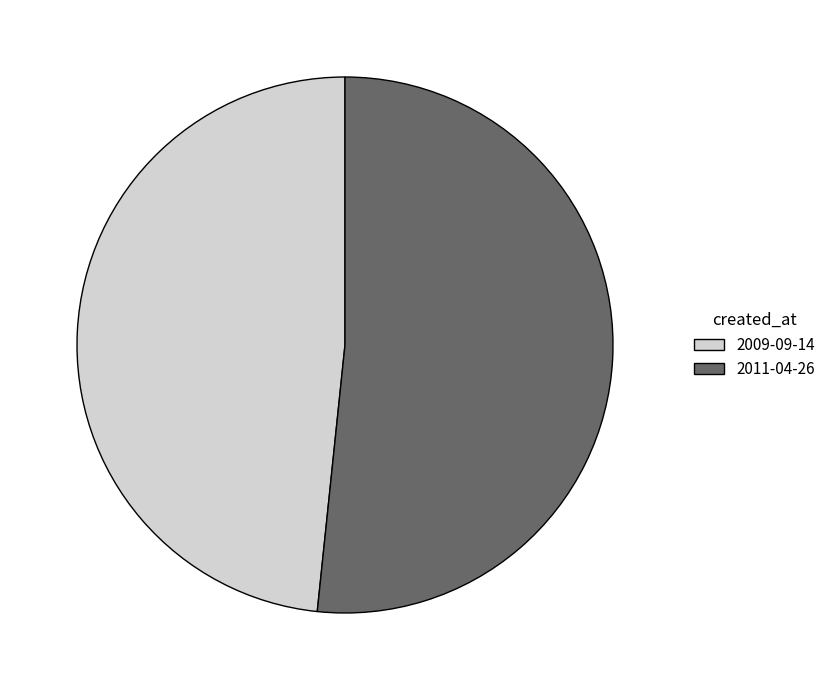

Do 2009-09-14 and 2011-04-26 together represent more than half of the pie?

Yes